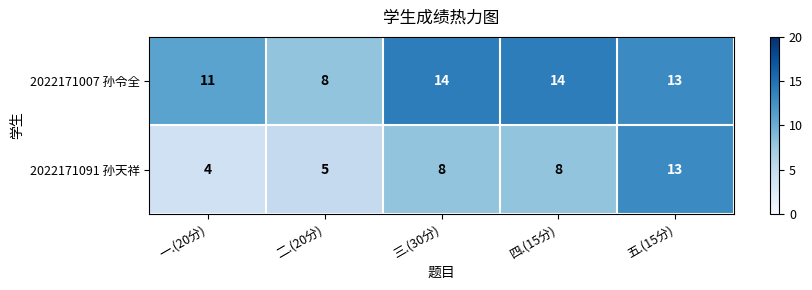

What is the minimum value shown in the chart?

4